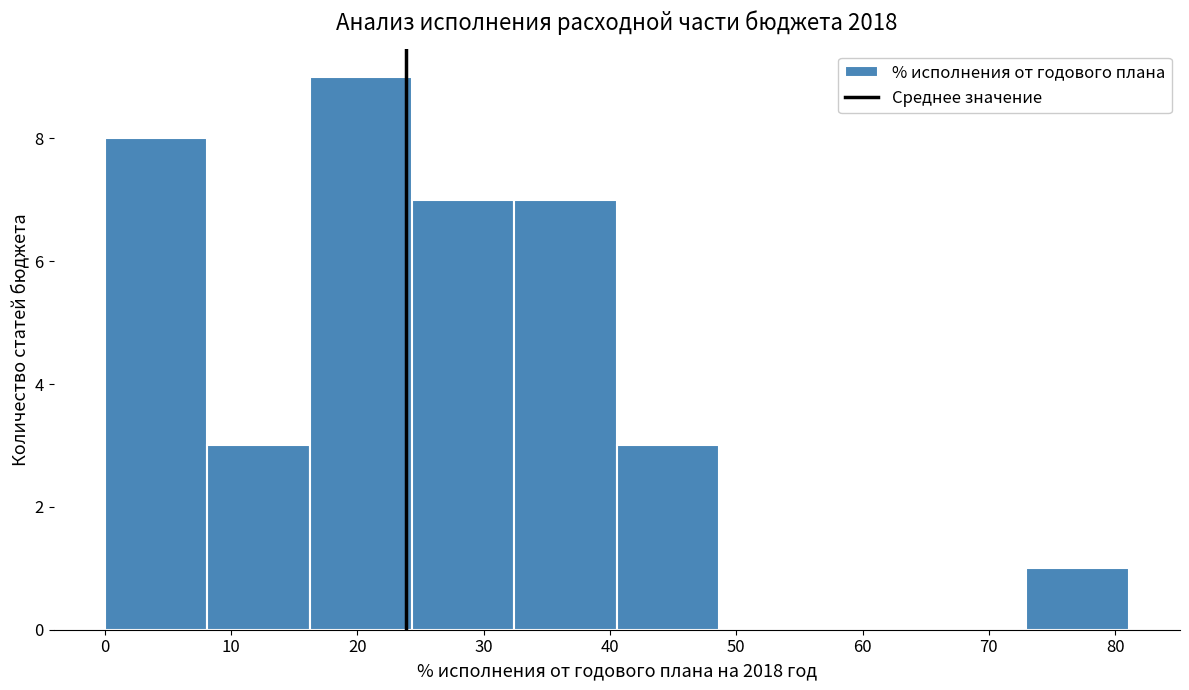

Reading left to right, transcribe this chart: for each bar, give the range it covers on the x-axis and its height. Neither the bar edges nor the heights are printed on the chart, so give them approximately, as read against the axes.

0 to 8: 8
8 to 16: 3
16 to 24: 9
24 to 32: 7
32 to 41: 7
41 to 49: 3
49 to 57: 0
57 to 65: 0
65 to 73: 0
73 to 81: 1